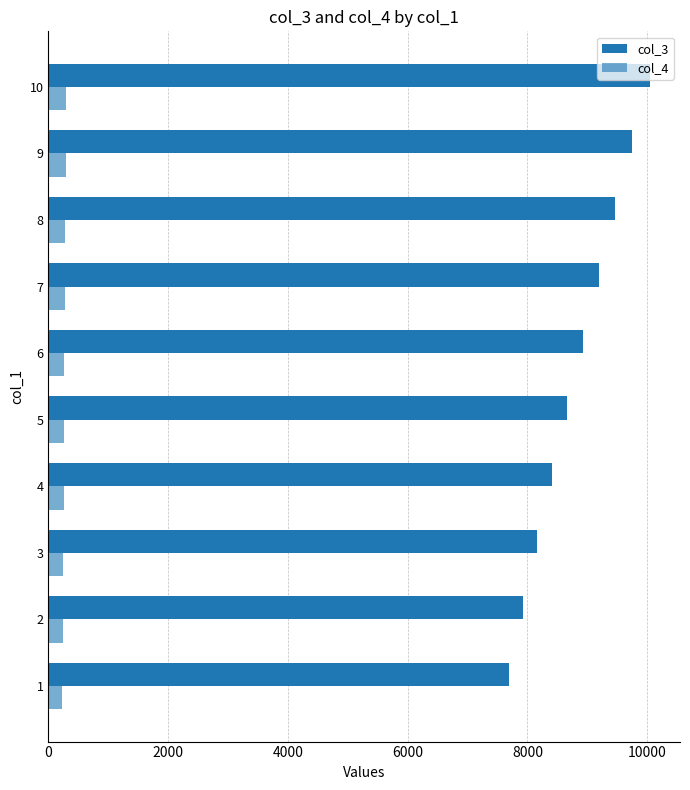

How many values in the col_4 series are below 267?

5